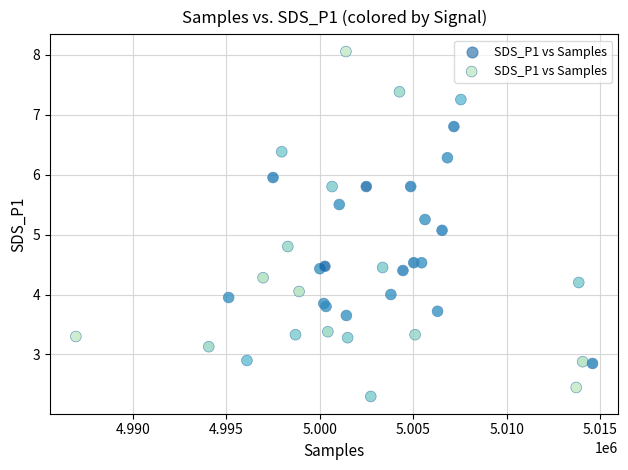

What Y value in the scatter plot is closest to 5?

5.1